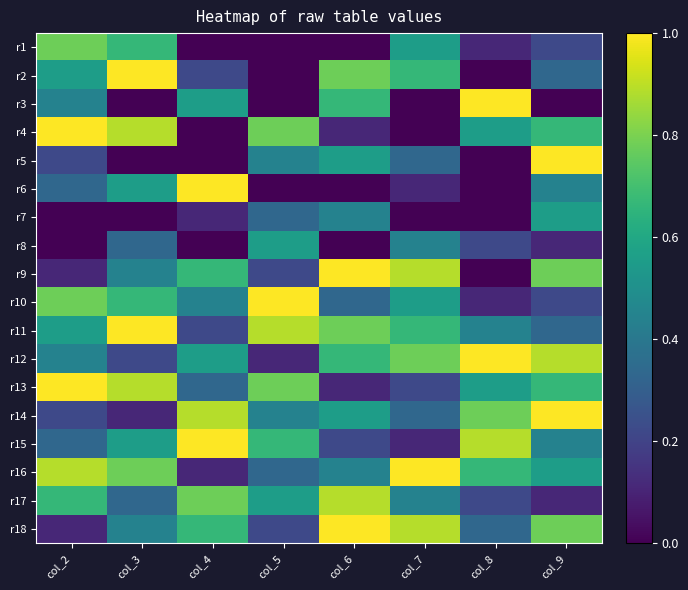

At which category is the sum across all series the highest?

col_9